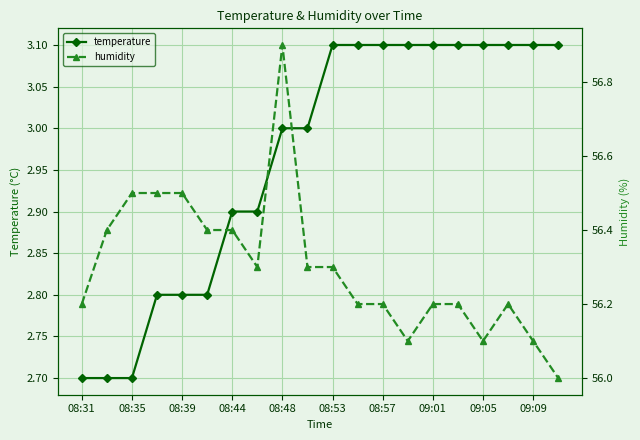

Count the number of categories in the chart.

20